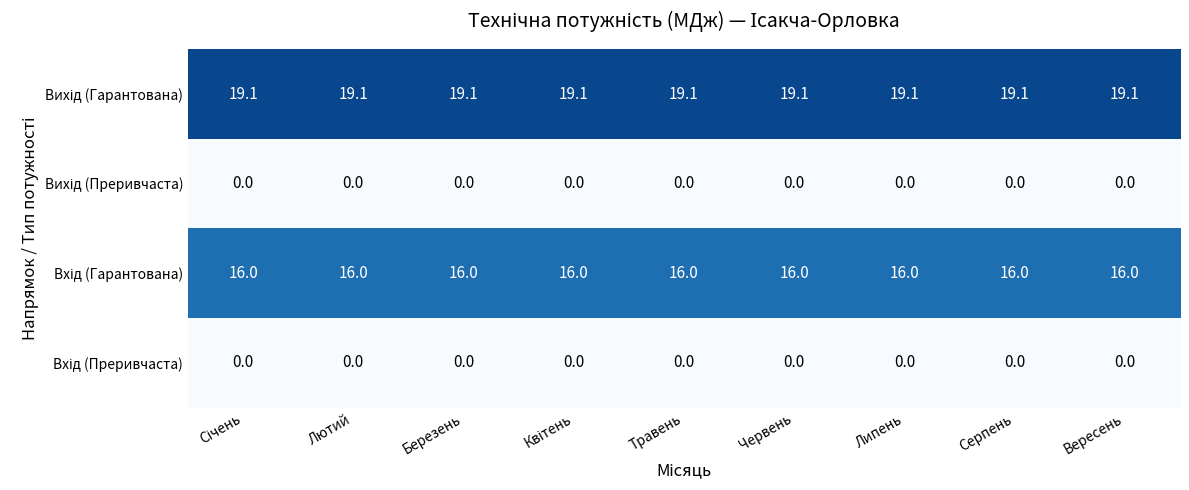

What is the total value across all series at Вересень?

35.1